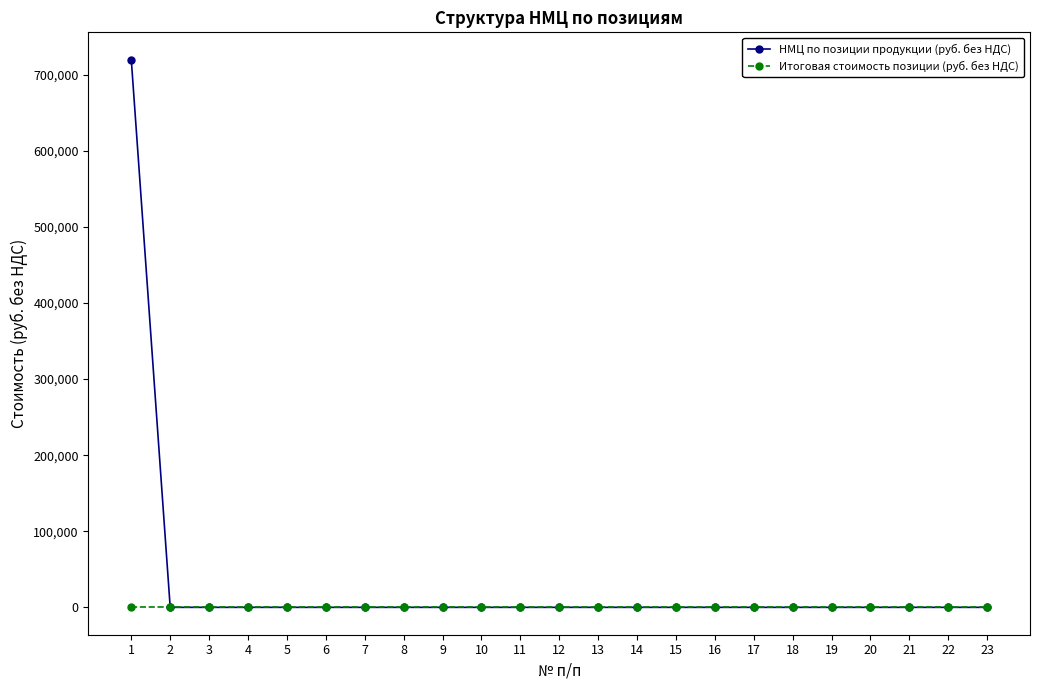

True or false: НМЦ по позиции продукции (руб. без НДС) has a value of 0.0 at 4.

True